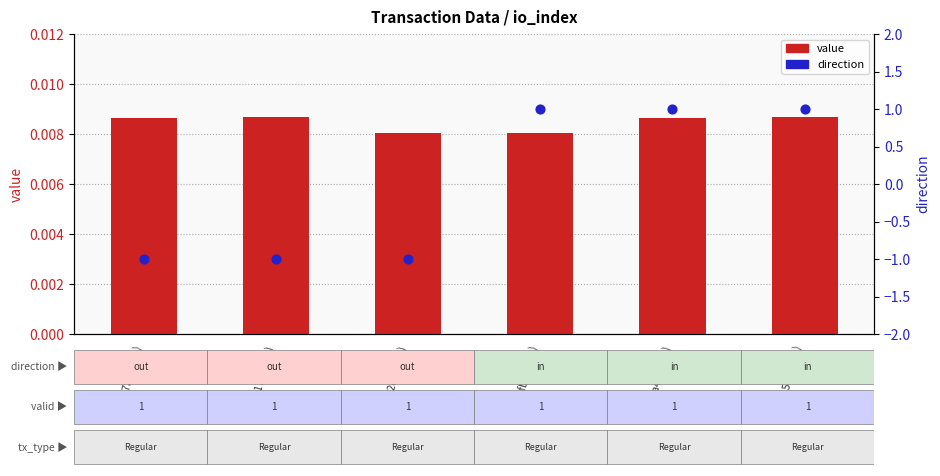

Which series contains the lowest Y value?

direction